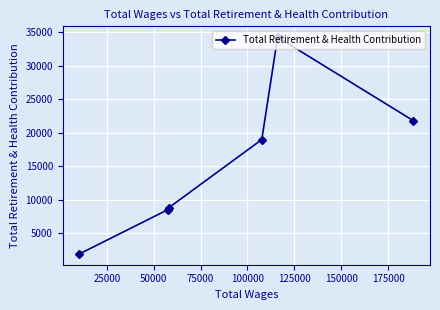

What is the difference between the maximum and minimum values?

32347